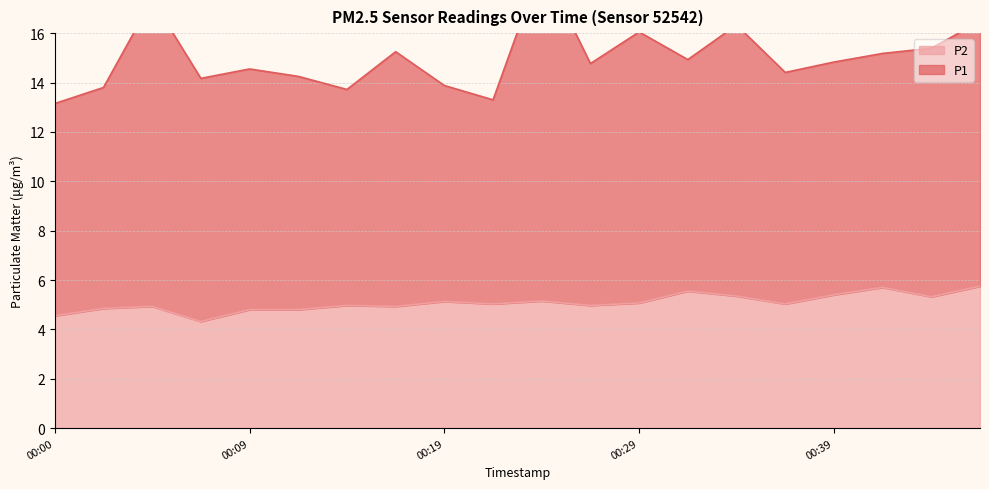

Does the chart have visible grid lines?

Yes